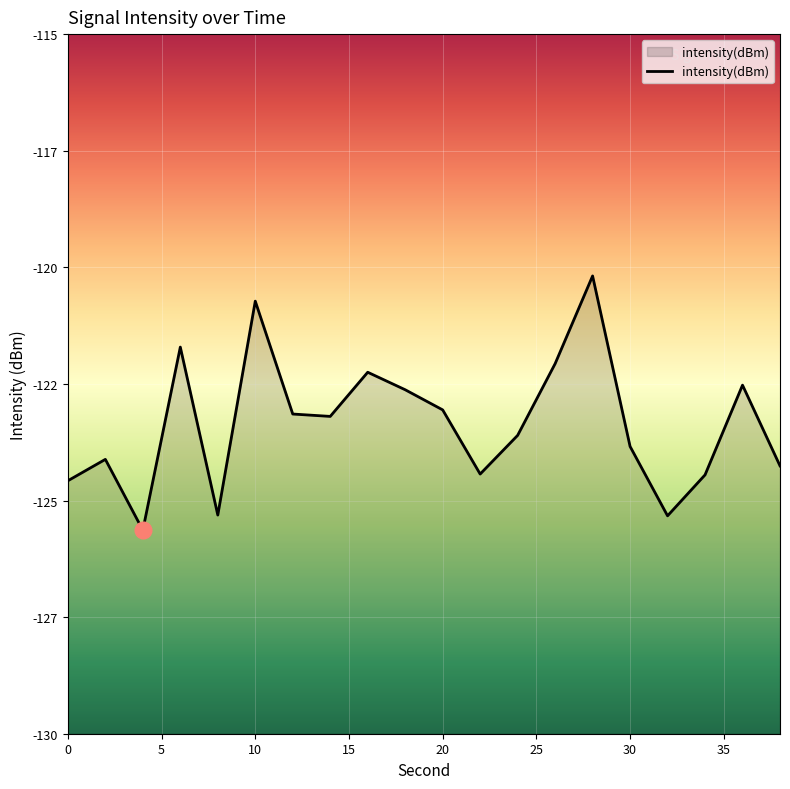

Reading left to right, what are all the values shown in this chart?

-124.6	-124.1	-125.6	-121.7	-125.3	-120.7	-123.1	-123.2	-122.2	-122.6	-123.1	-124.4	-123.6	-122.1	-120.2	-123.8	-125.3	-124.5	-122.5	-124.3